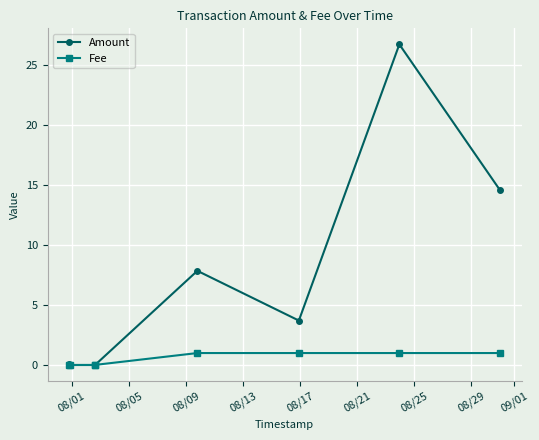

Rank the series by their maximum value, from highest to lowest.

Amount, Fee